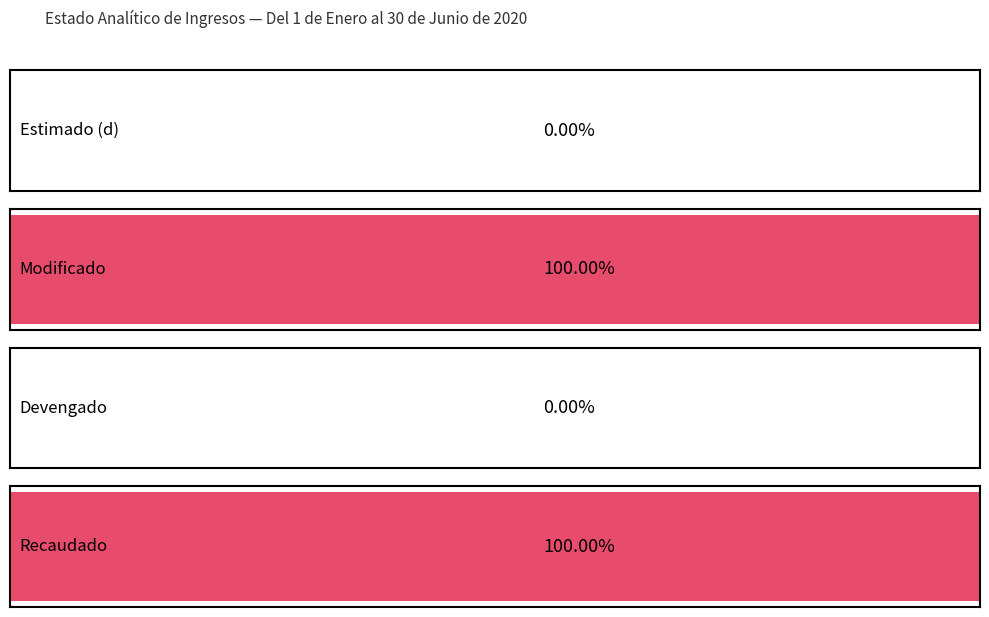

Does the chart contain any negative values?

No